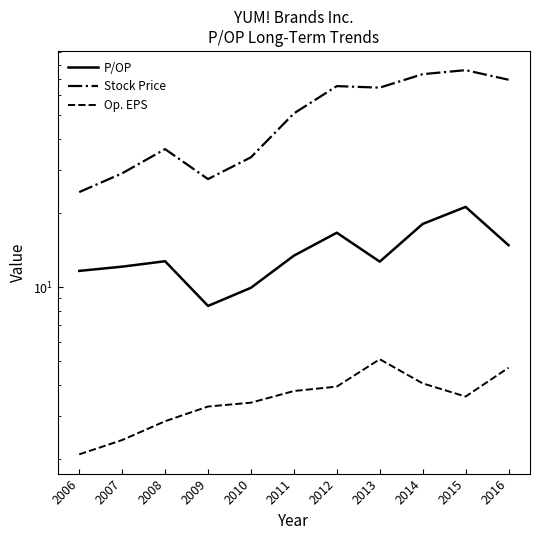

At 2010, list the series in order from smallest to largest.

Op. EPS, P/OP, Stock Price